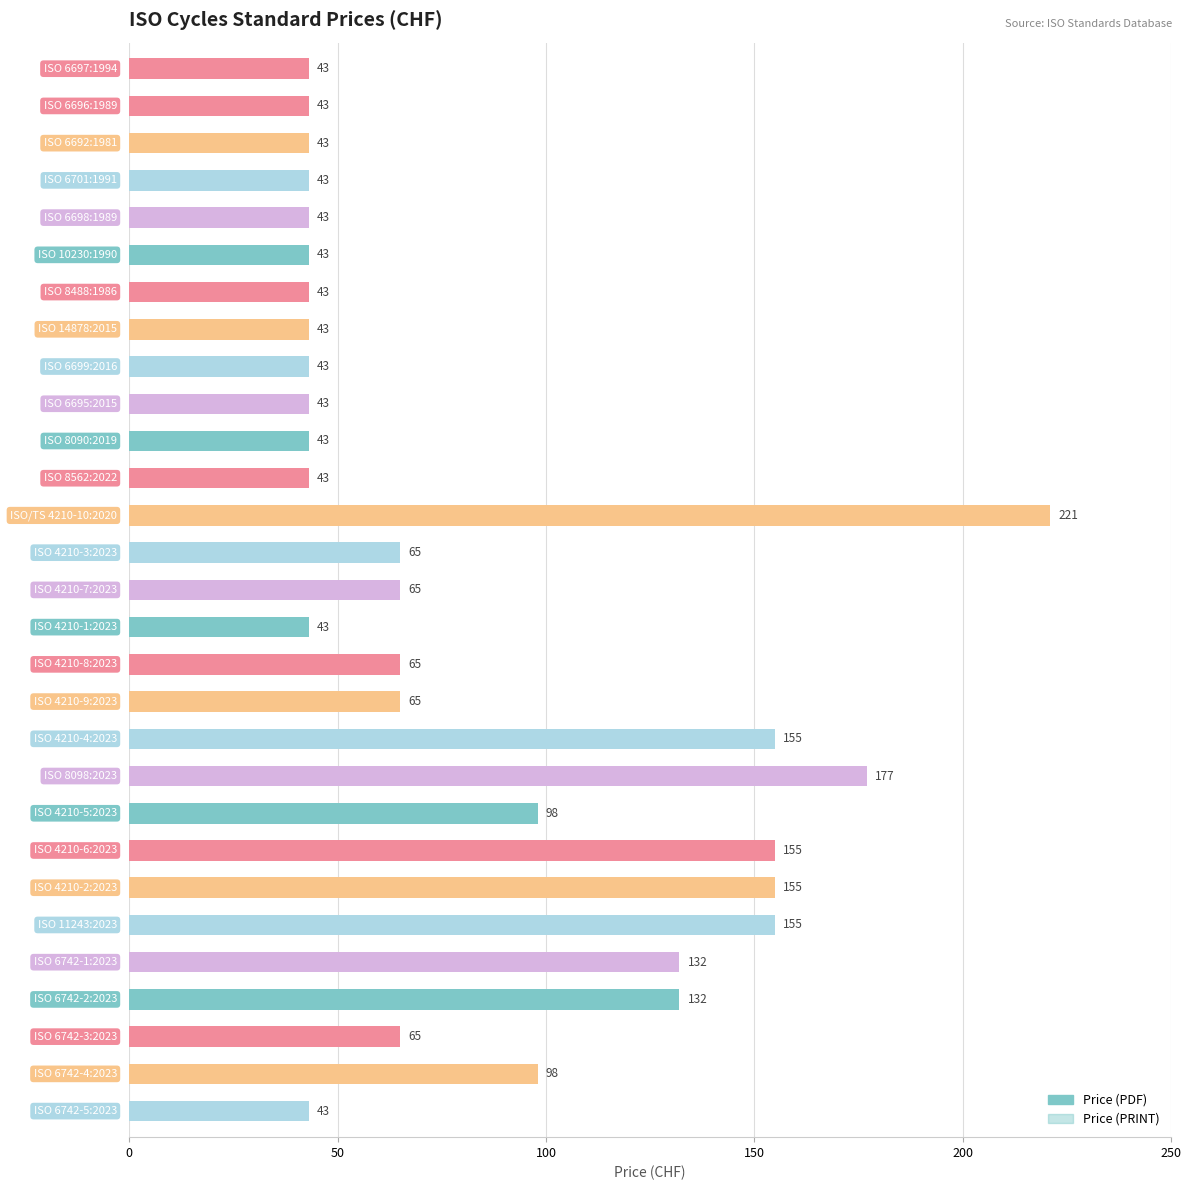

Reading left to right, extract all data points from this chart.

Price (PDF): 43	43	43	43	43	43	43	43	43	43	43	43	221	65	65	43	65	65	155	177	98	155	155	155	132	132	65	98	43
Price (PRINT): 43	43	43	43	43	43	43	43	43	43	43	43	221	65	65	43	65	65	155	177	98	155	155	155	132	132	65	98	43